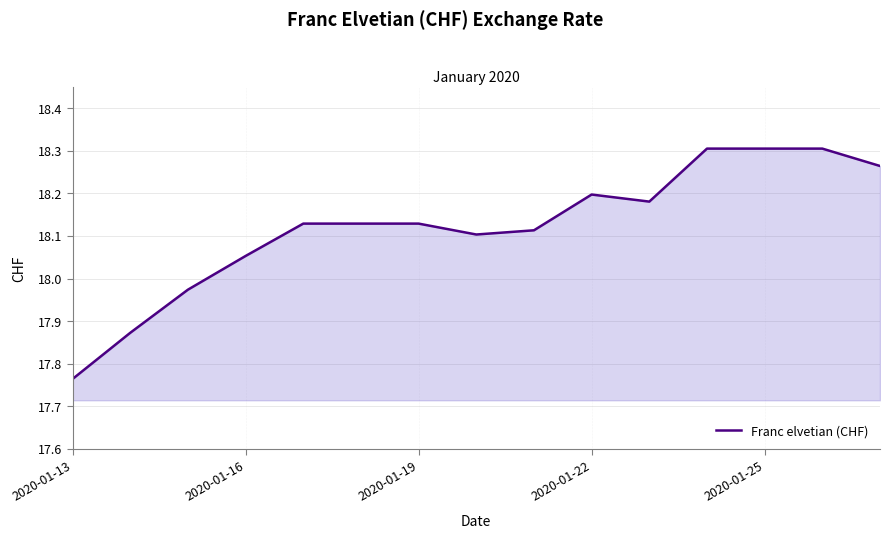

Where does the data first go above 18?

2020-01-16